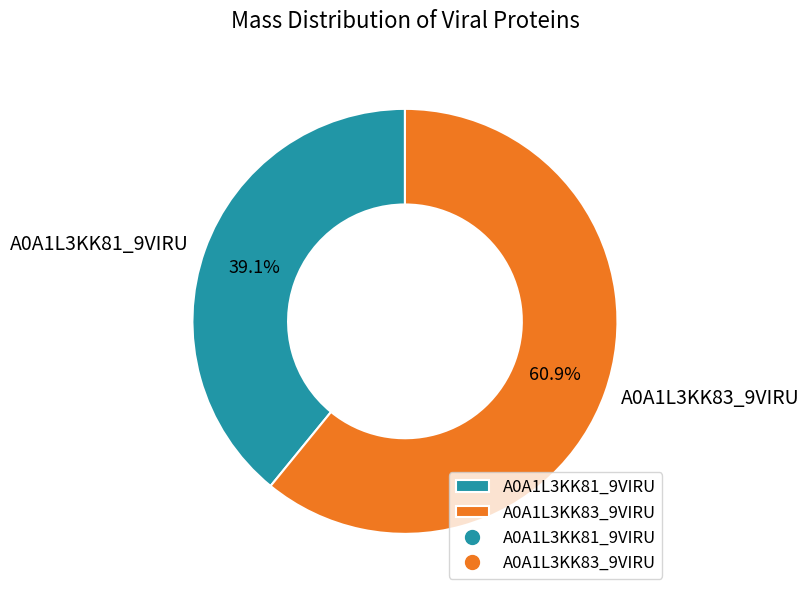

What is the ratio of the value at A0A1L3KK81_9VIRU to the value at A0A1L3KK83_9VIRU?

0.6